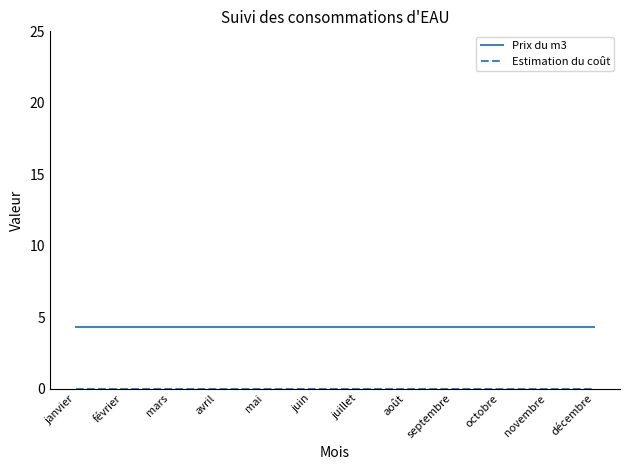

What is the maximum value for Prix du m3?

4.3